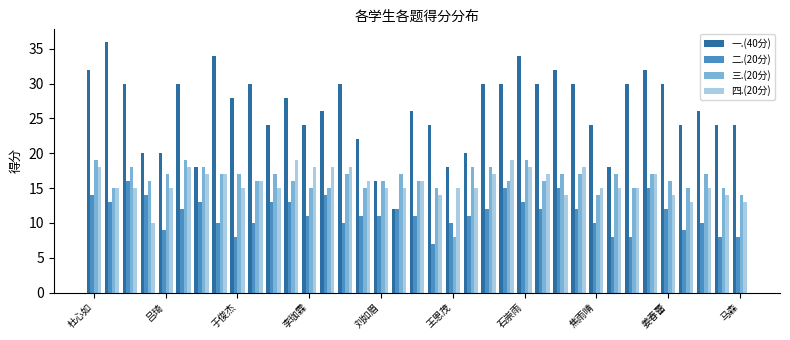

How many bars are there in each group?

4